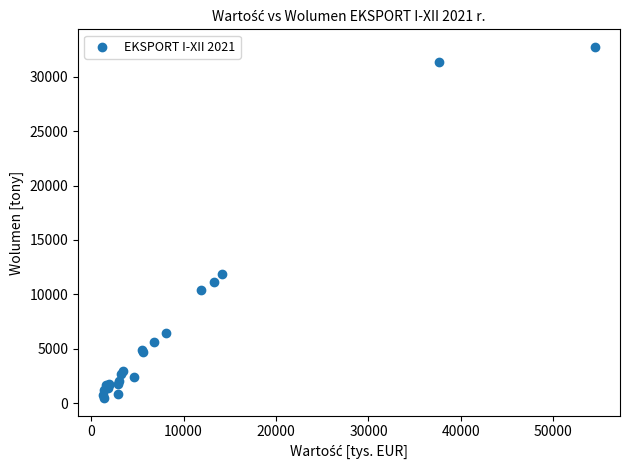

What Y value in the scatter plot is closest to 16605?

11909.6